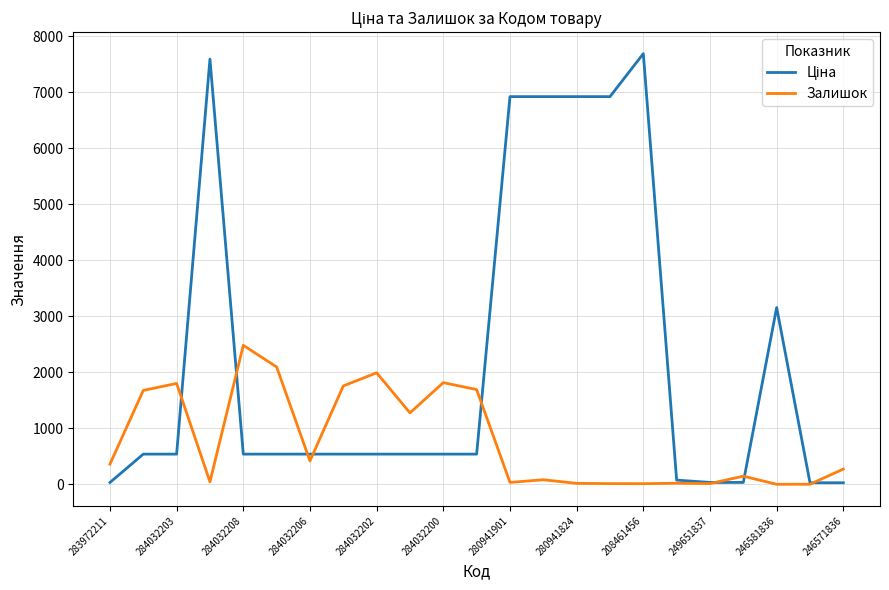

What is the maximum value for Залишок?

2483.0